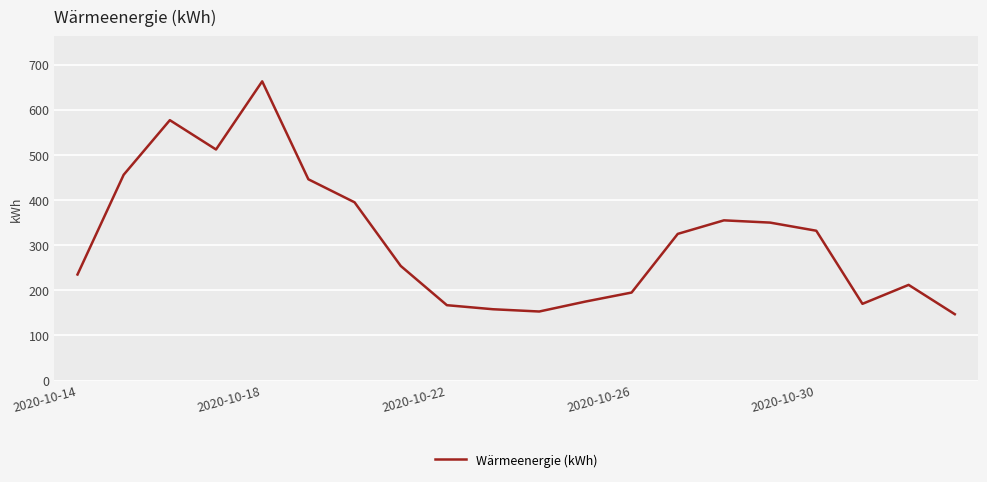

How many distinct data groups are displayed?

1